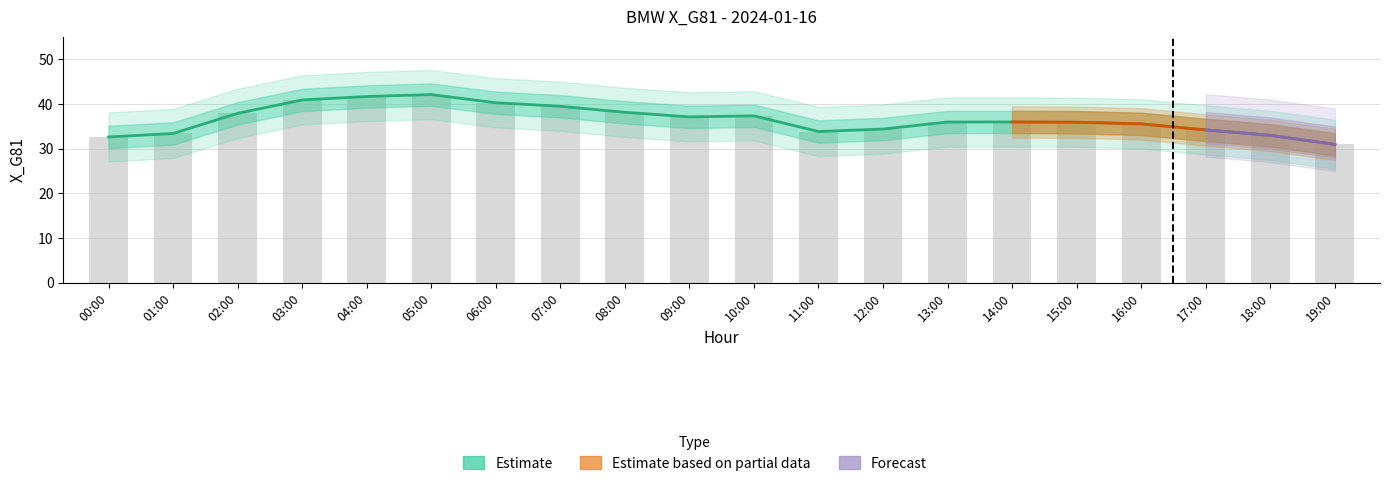

What is the maximum value shown in the chart?

42.1